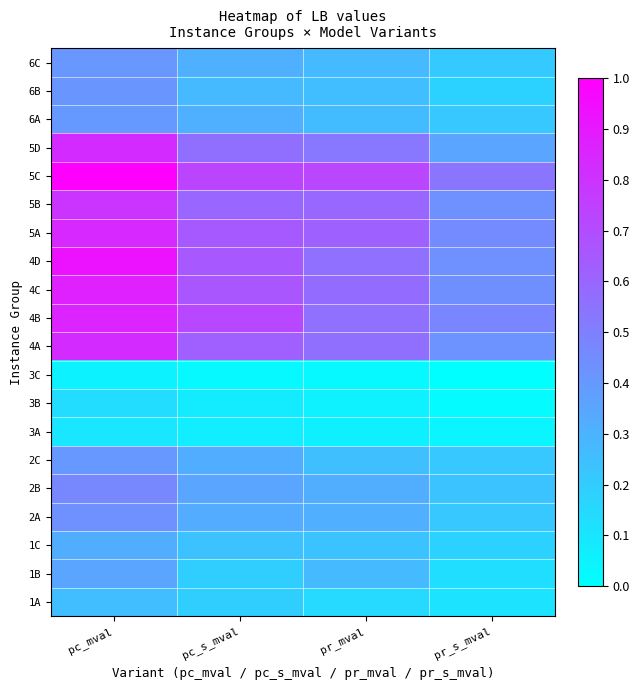

At which category is the sum across all series the highest?

pc_mval